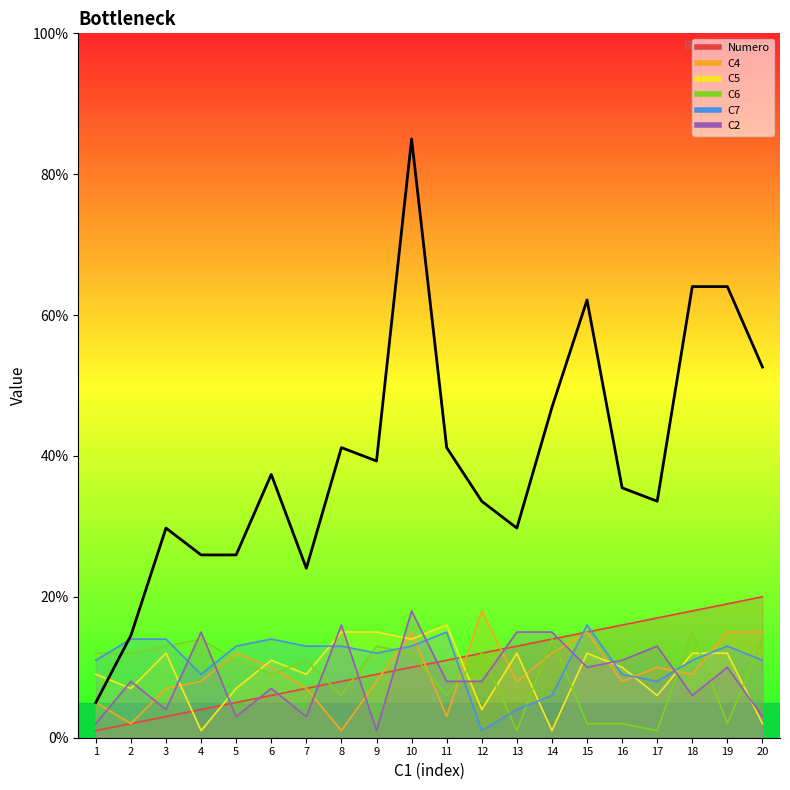

What is the approximate value at 5?

26.0